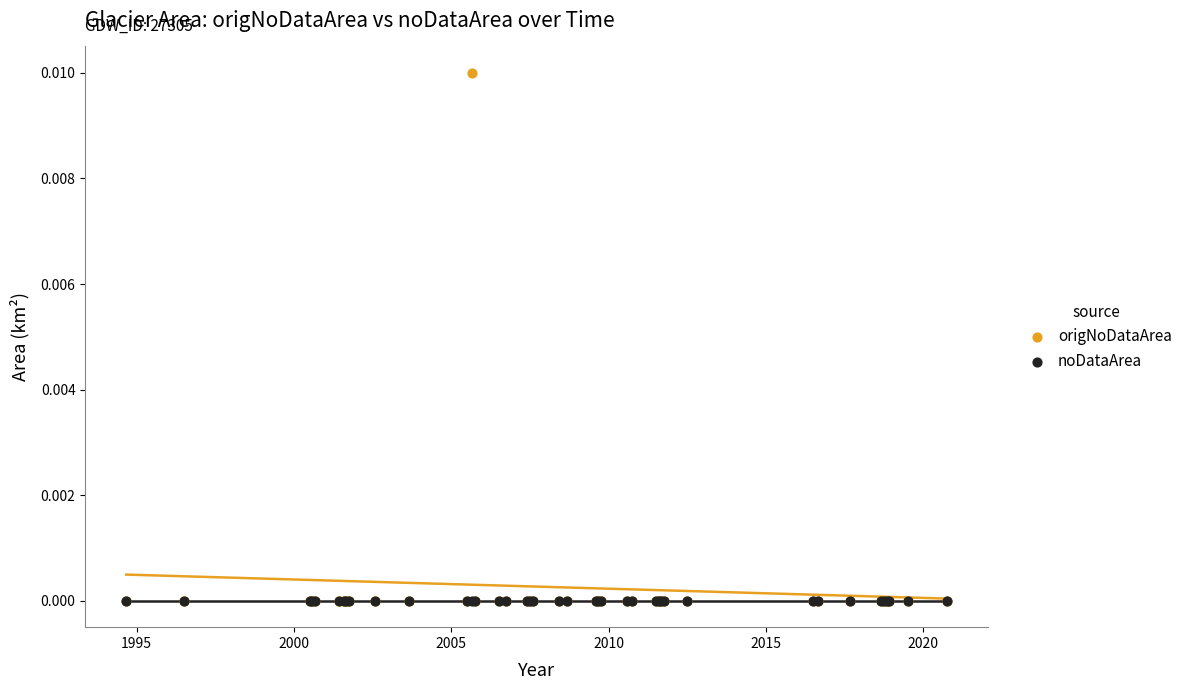

What are all the series names shown in the legend?

origNoDataArea, noDataArea